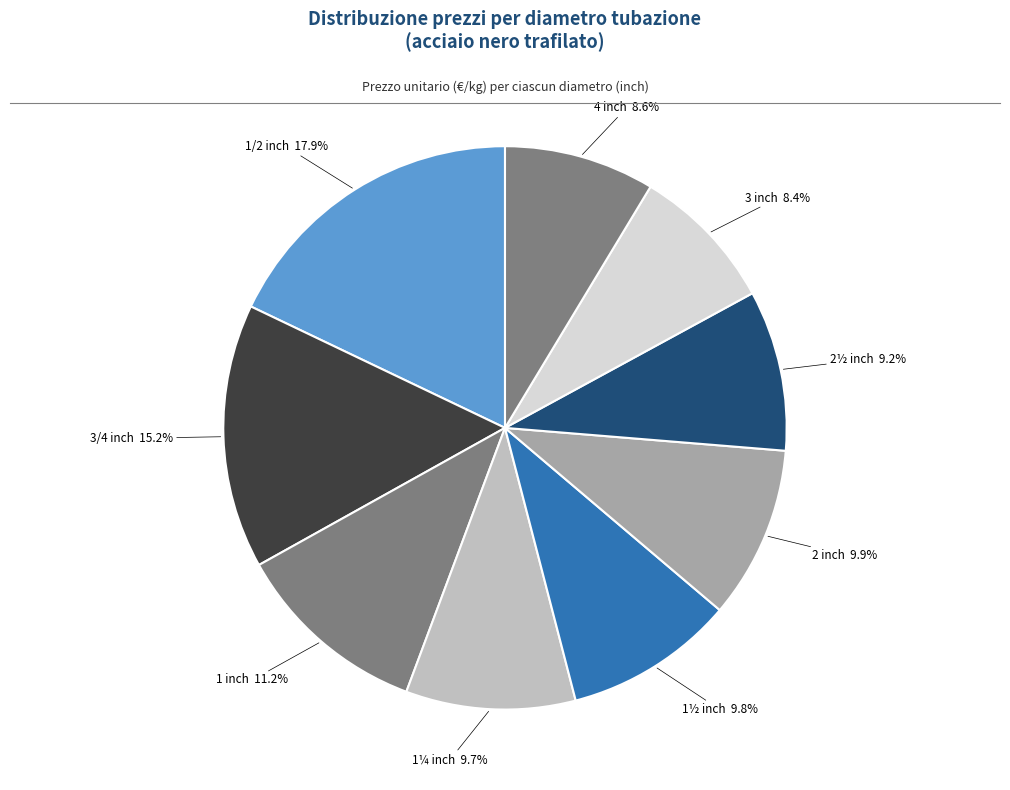

Is there a majority slice in this chart?

No